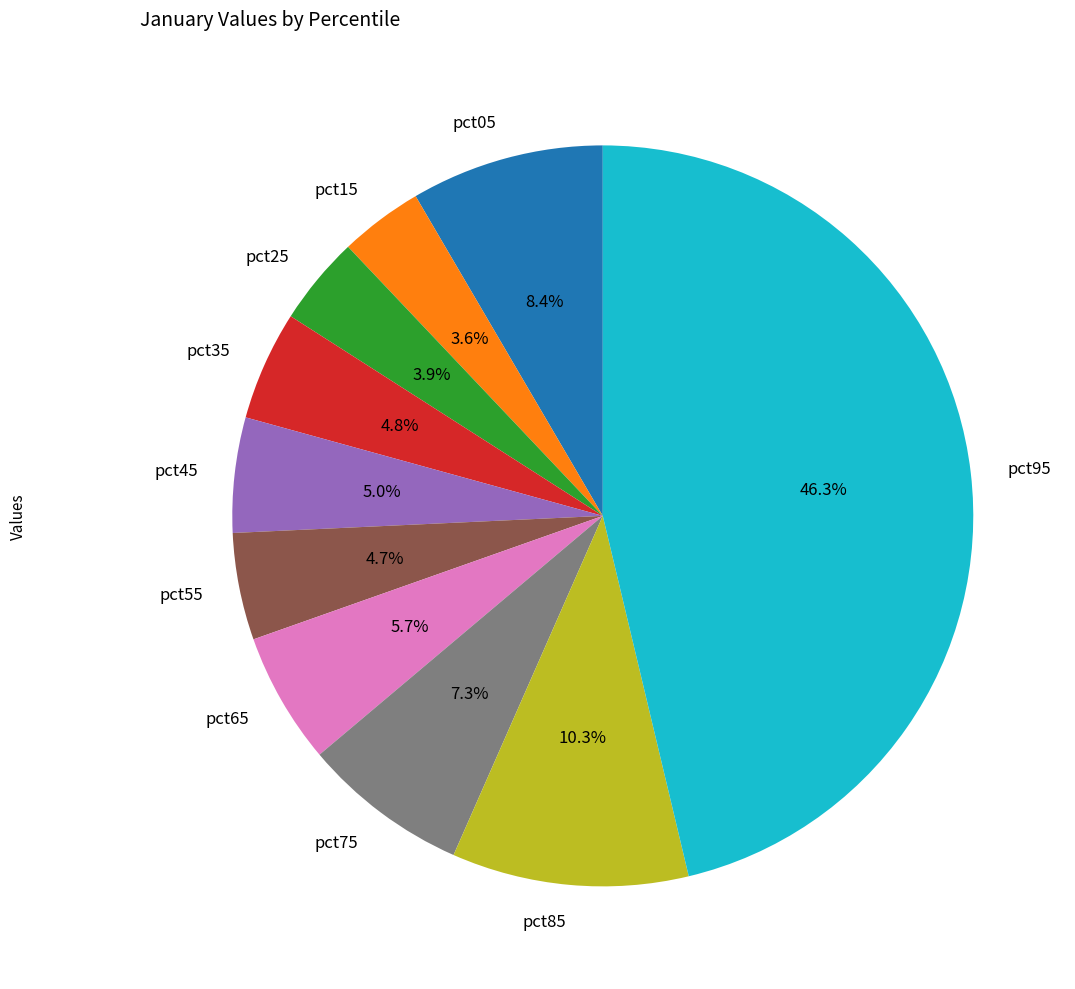

To the nearest percent, what portion does pct05 represent?

8%